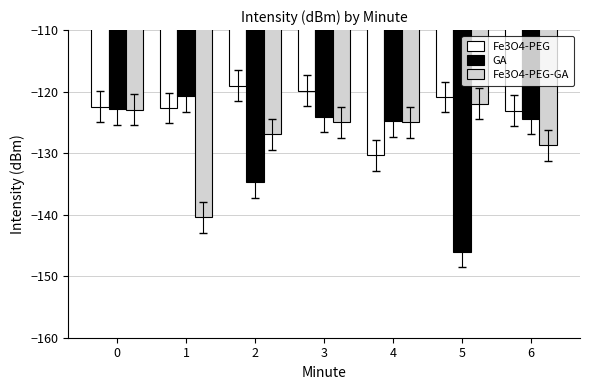

What is the minimum value for GA?

-146.1